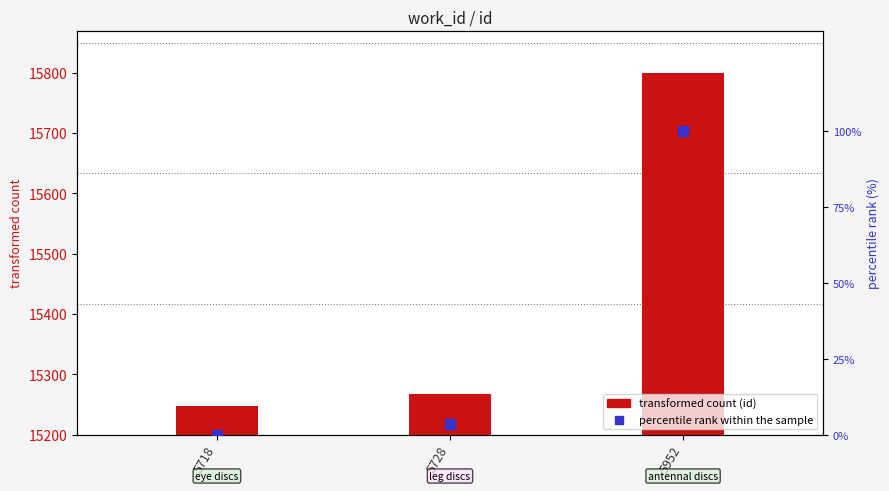

What is the change in value from 5718 to 5728?

+3.6